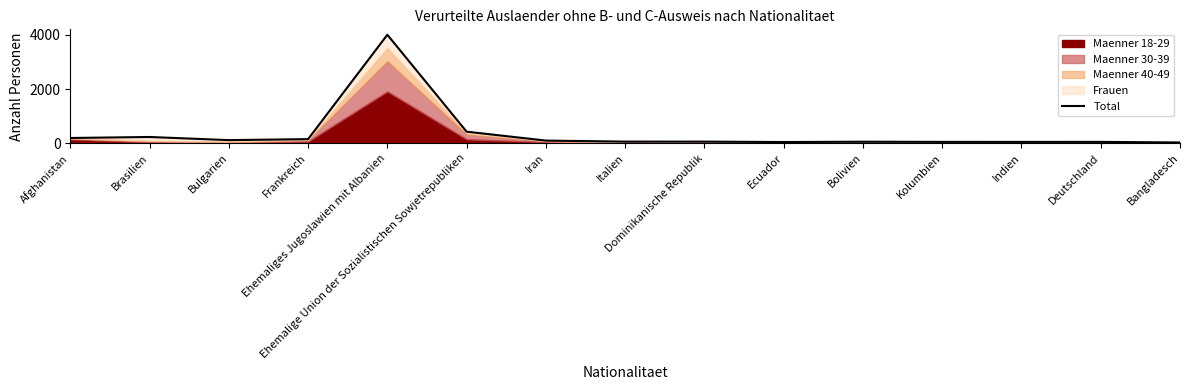

How many points are higher than both their immediate neighbors (excluding endpoints)?

4